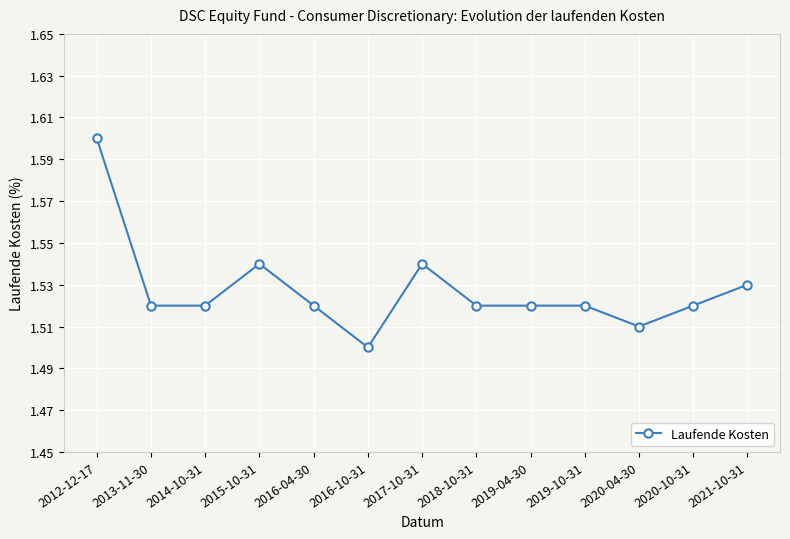

True or false: there are more than 1 points higher than both neighbors.

True